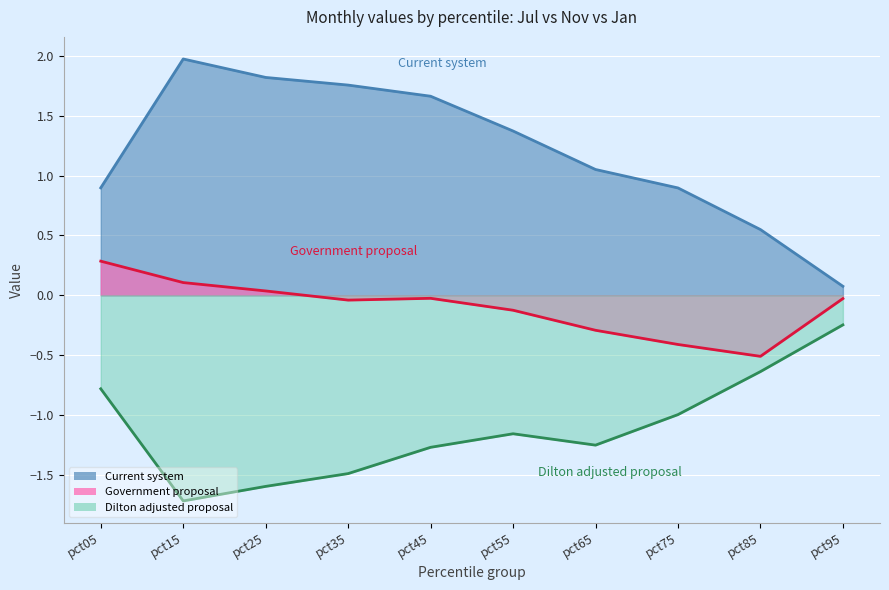

What is the average value of the Government proposal series?

-0.1